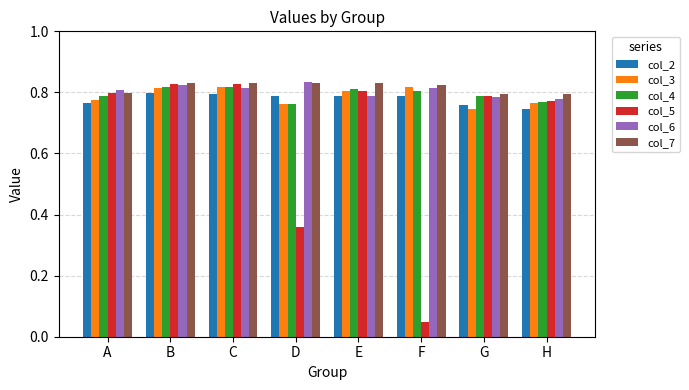

Which label corresponds to the smallest value in the chart?

F